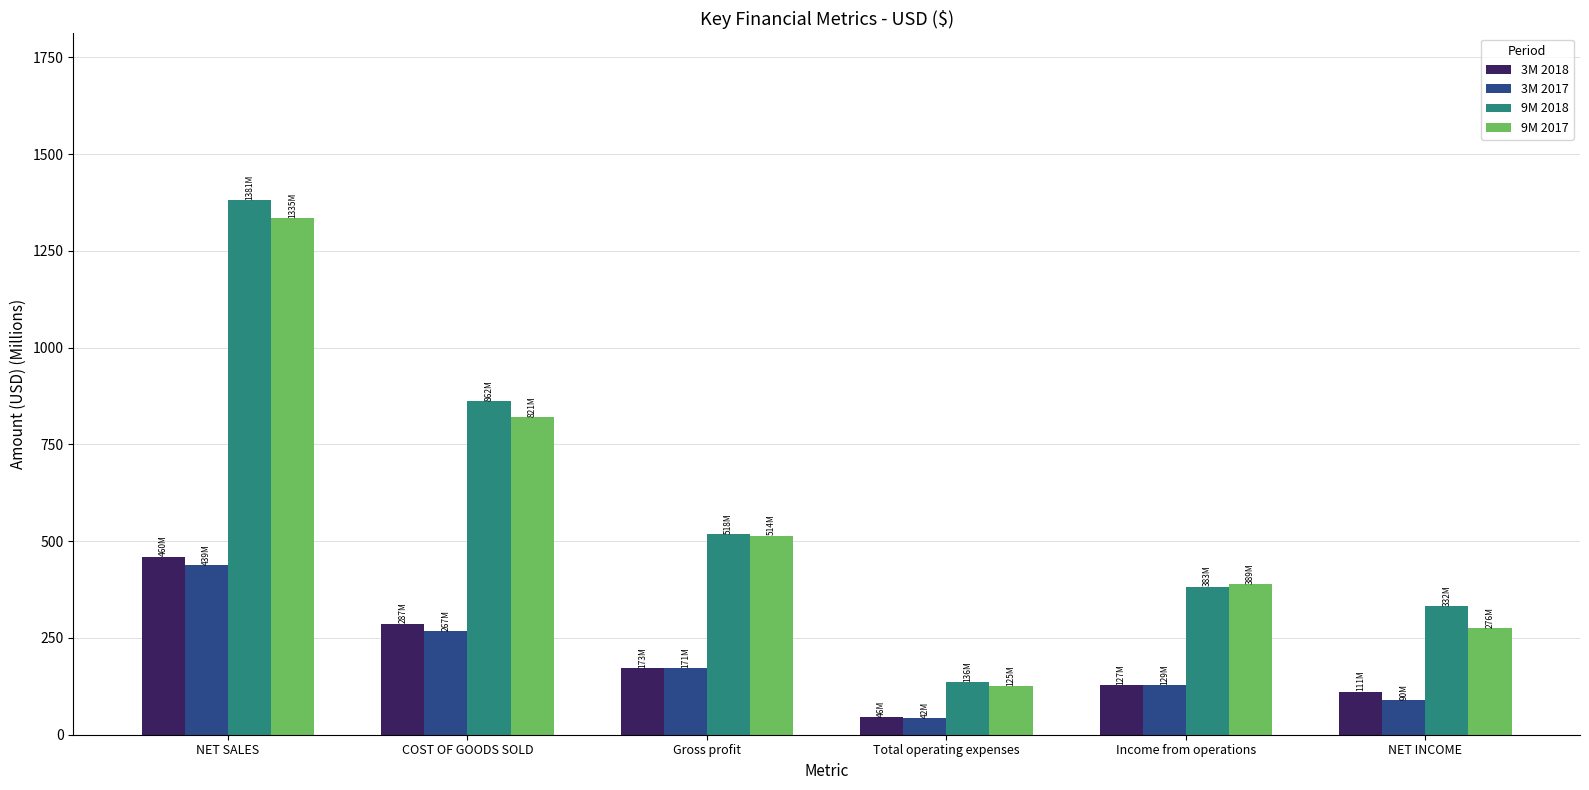

At which label does 9M 2017 reach its peak?

NET SALES